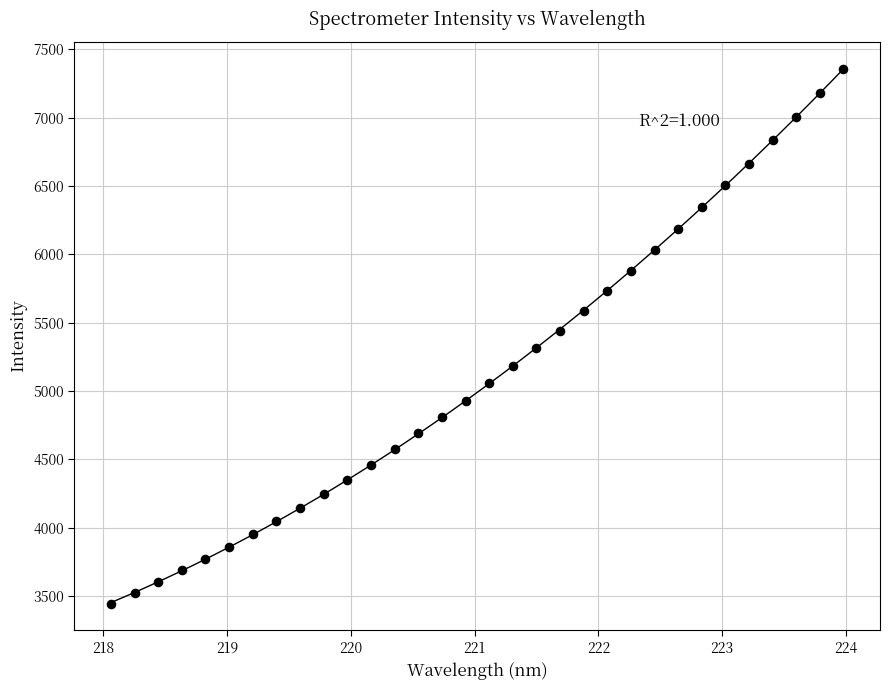

What is the range of X values (max minus min)?

5.9